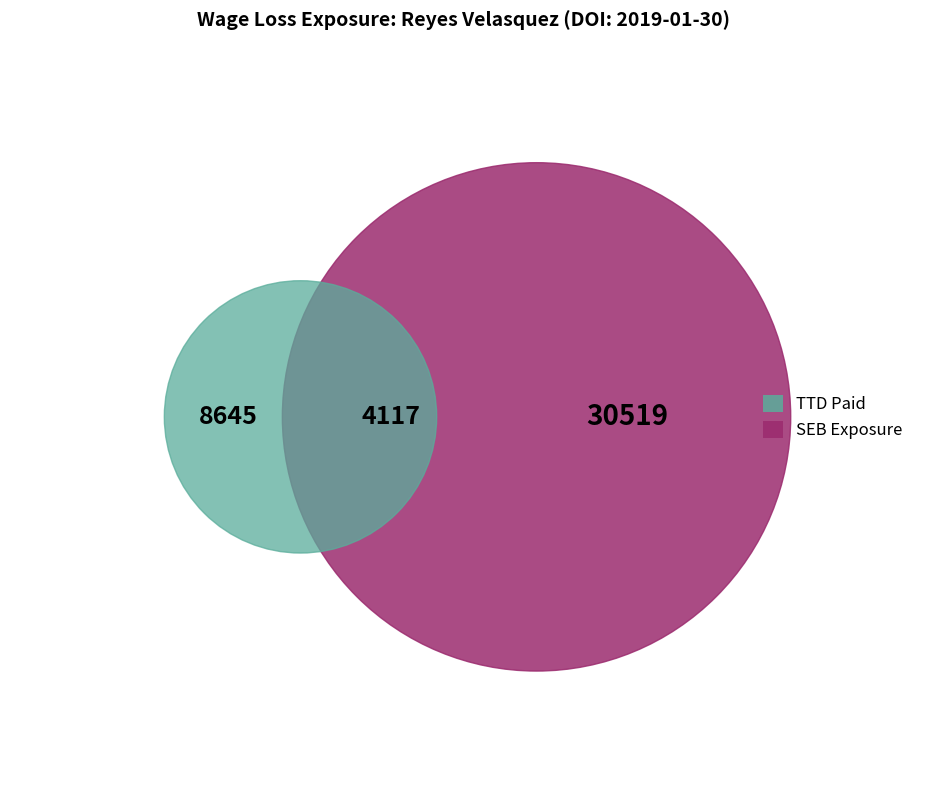

Is it true that Hourly Rate is 1% of the pie?

False